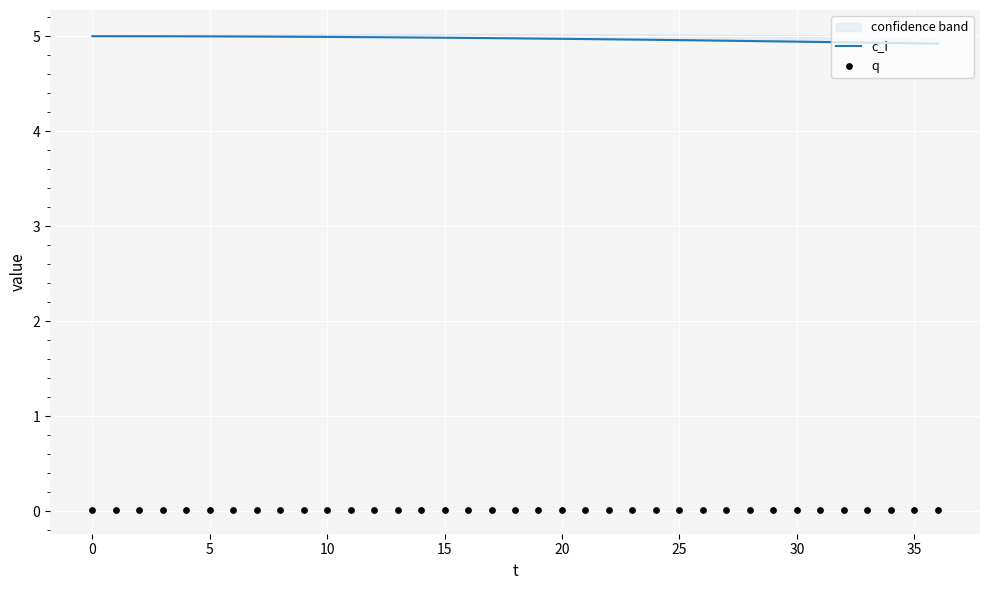

Is the value of q at 5 greater than the value of c_i at 29?

No